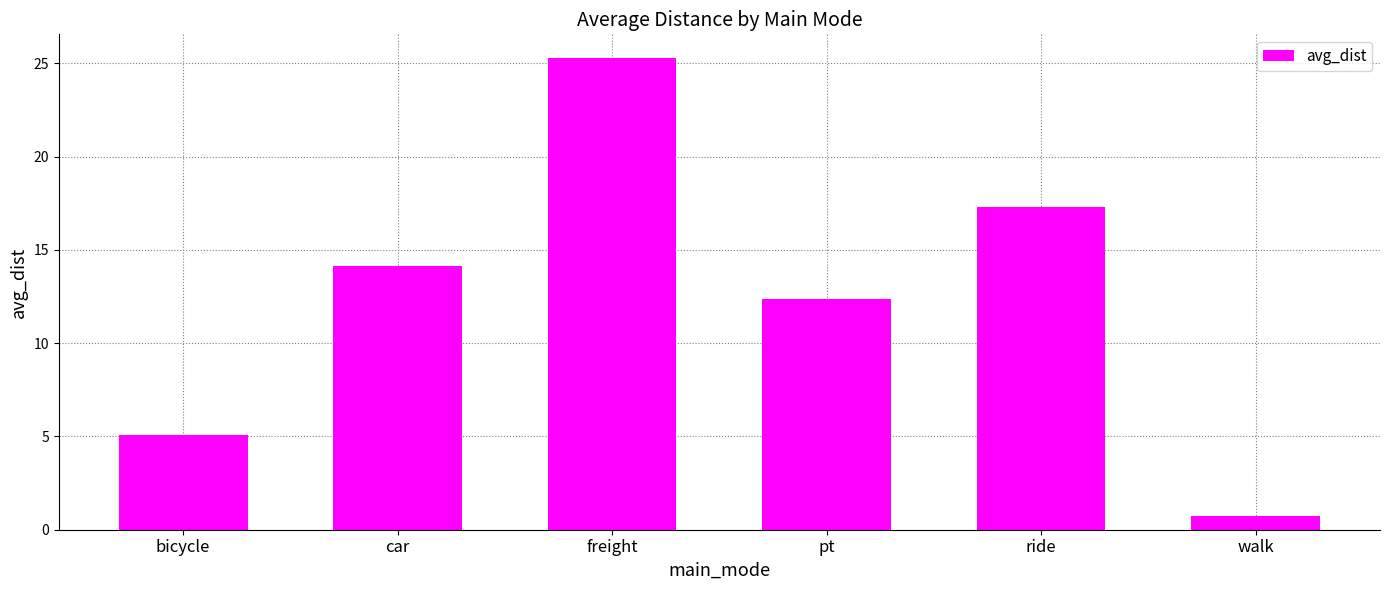

At which label does the data first exceed 14?

car